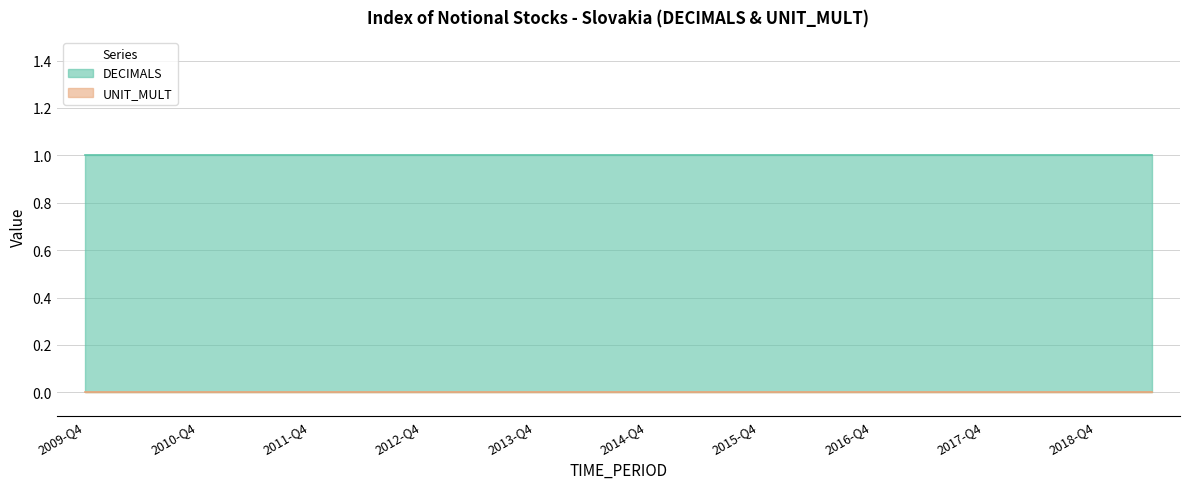

Is it true that UNIT_MULT equals 0 at 2018-Q4?

True